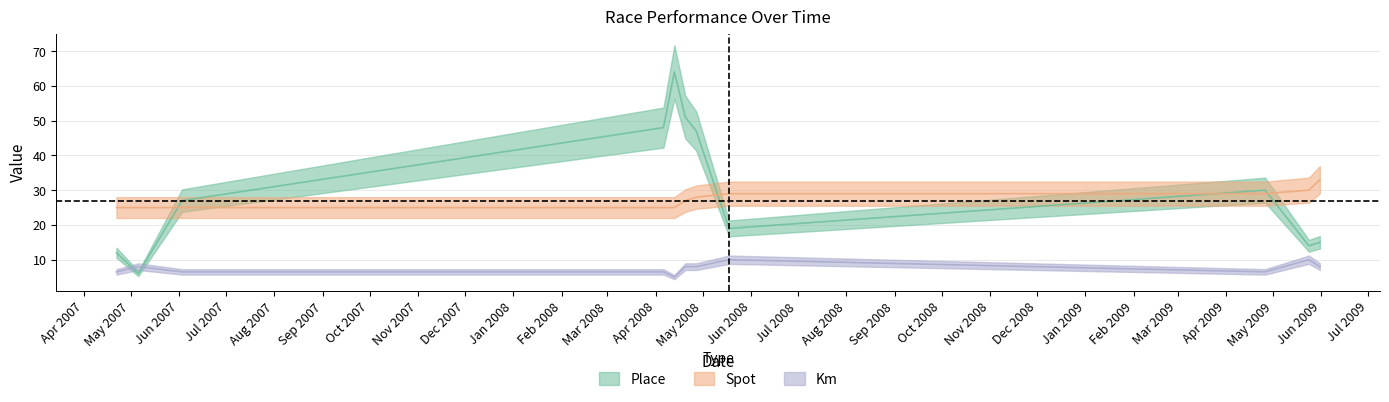

What is the total value across all series at 2009-05-31?

56.0